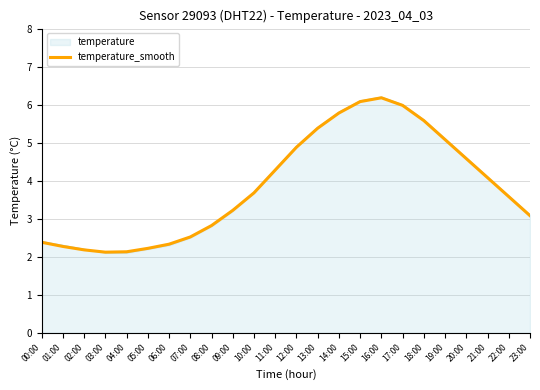

The temperature_smooth series shows 2.8 at 20:00. True or false?

False